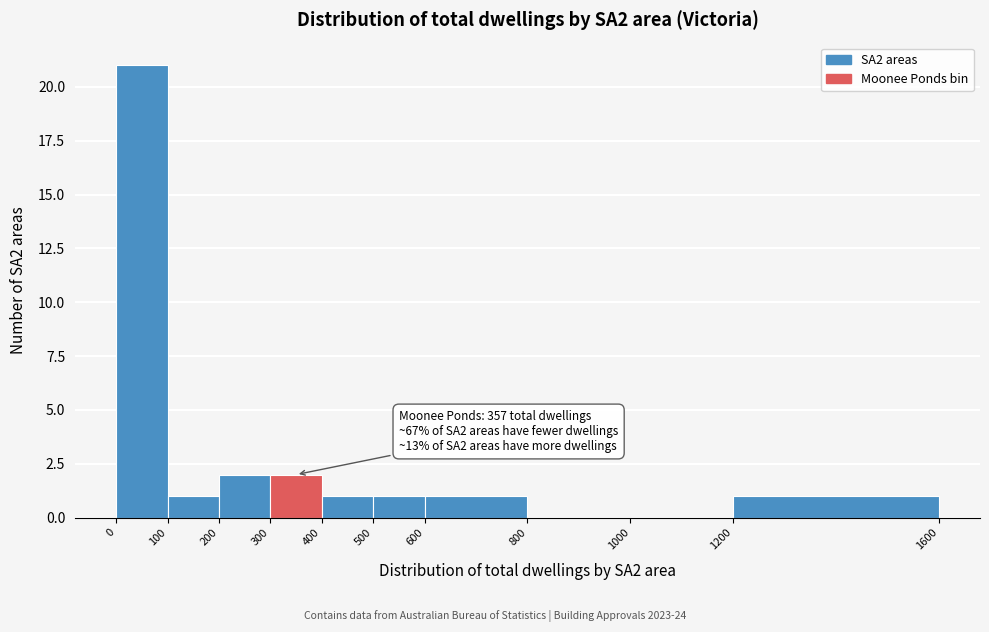

Which range on the x-axis has the tallest bar?

0 to 100